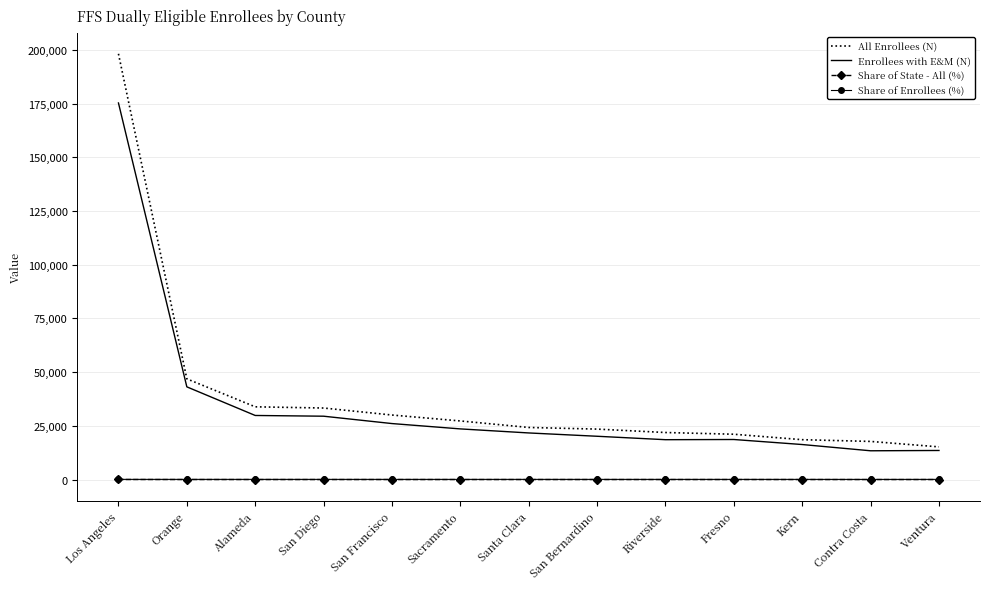

What is the greatest value displayed?

198196.0